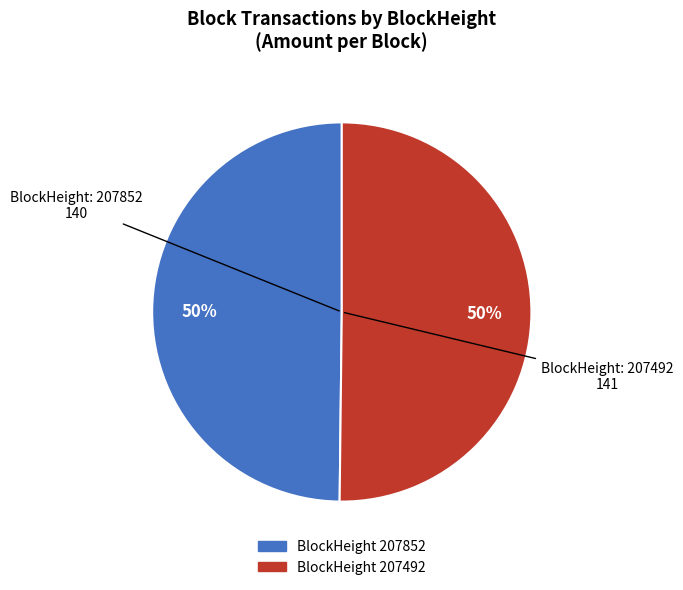

To the nearest percent, what is the average slice percentage?

50%